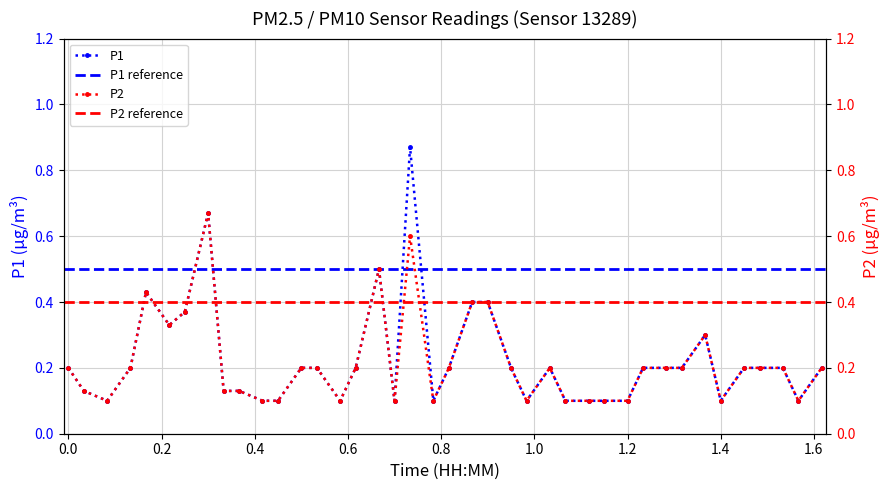

What is the minimum value shown in the chart?

0.1